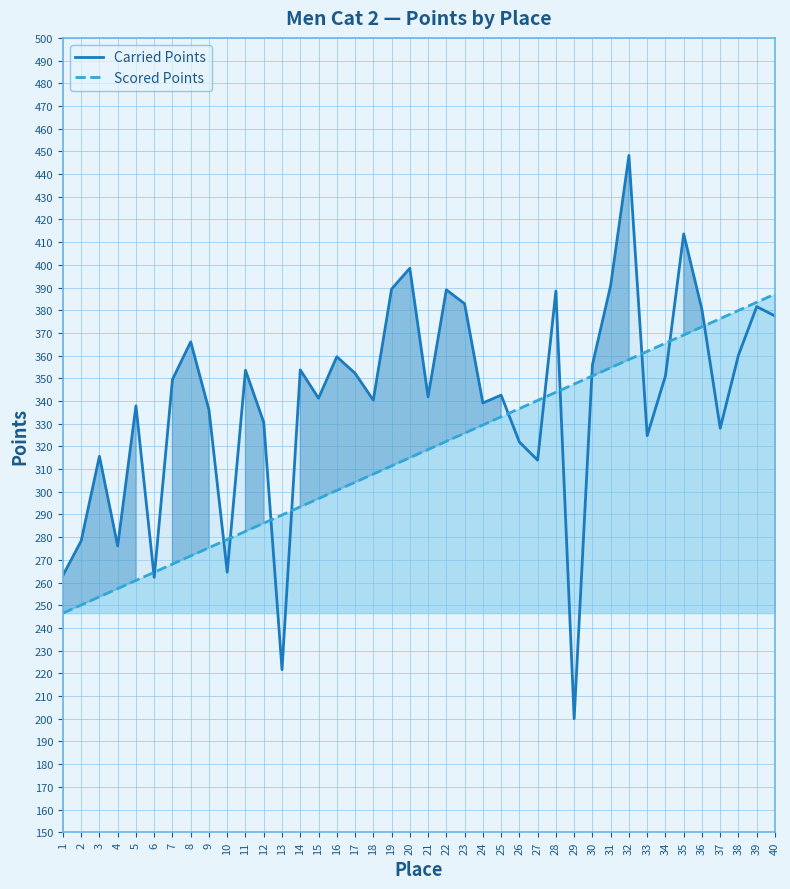

True or false: Scored Points has a value of 246.5 at 1.

True